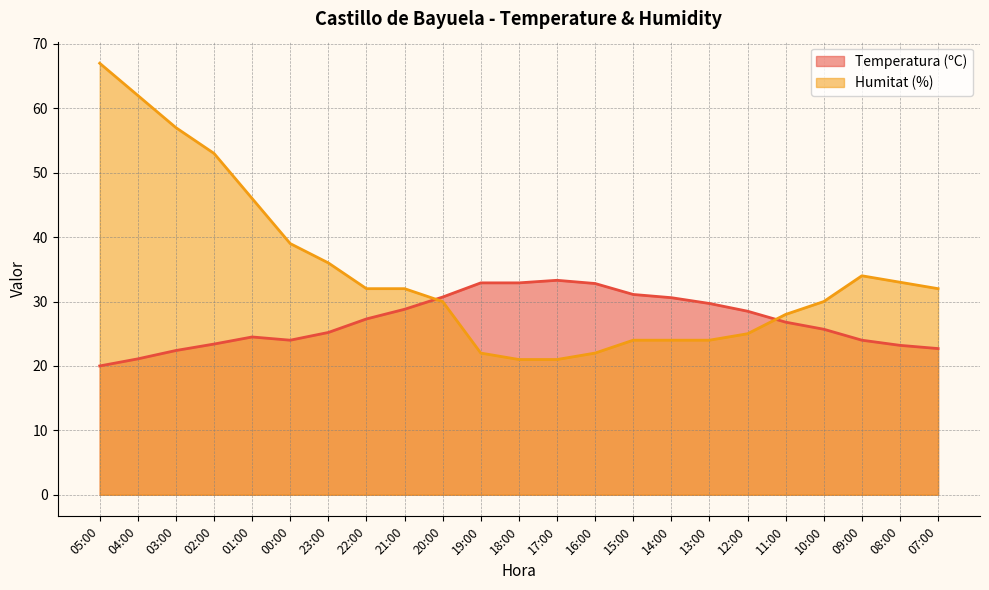

What is the label of the 22nd point from the left?

08:00